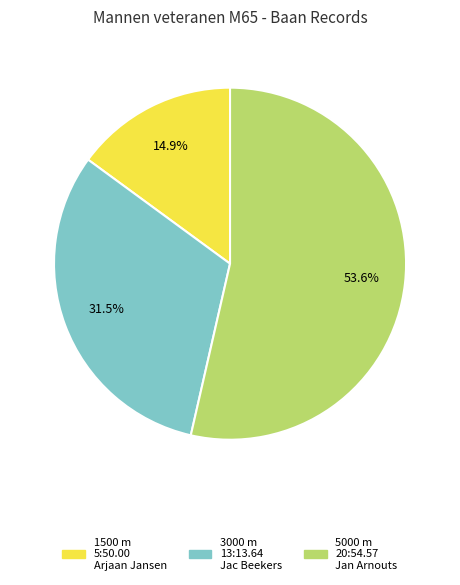

What percentage is the 5000 m slice, to the nearest percent?

54%